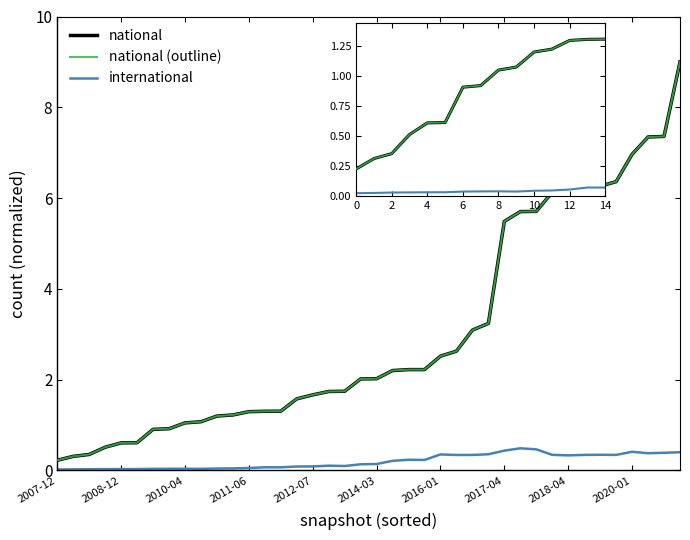

What is the difference between the highest and lowest values at 38?

7.0